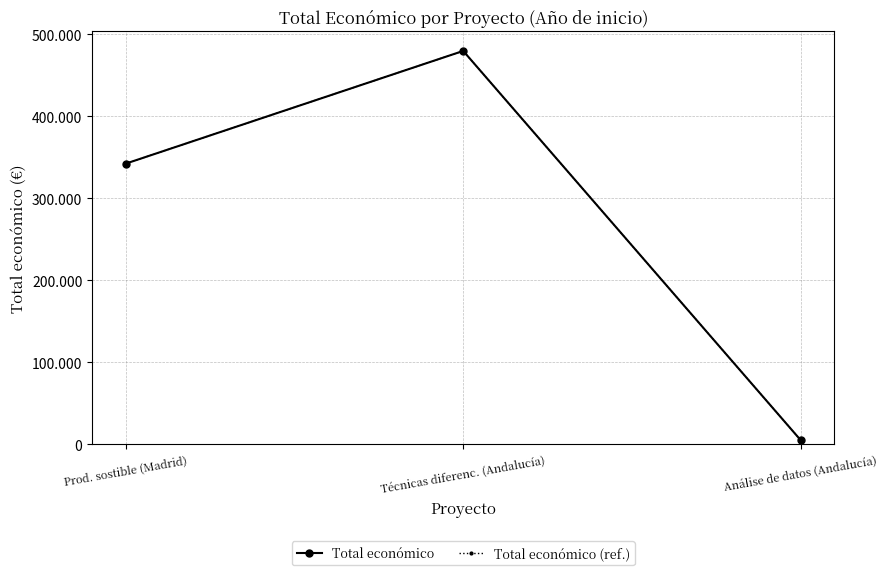

At which category is the sum across all series the highest?

Técnicas diferenc. (Andalucía)